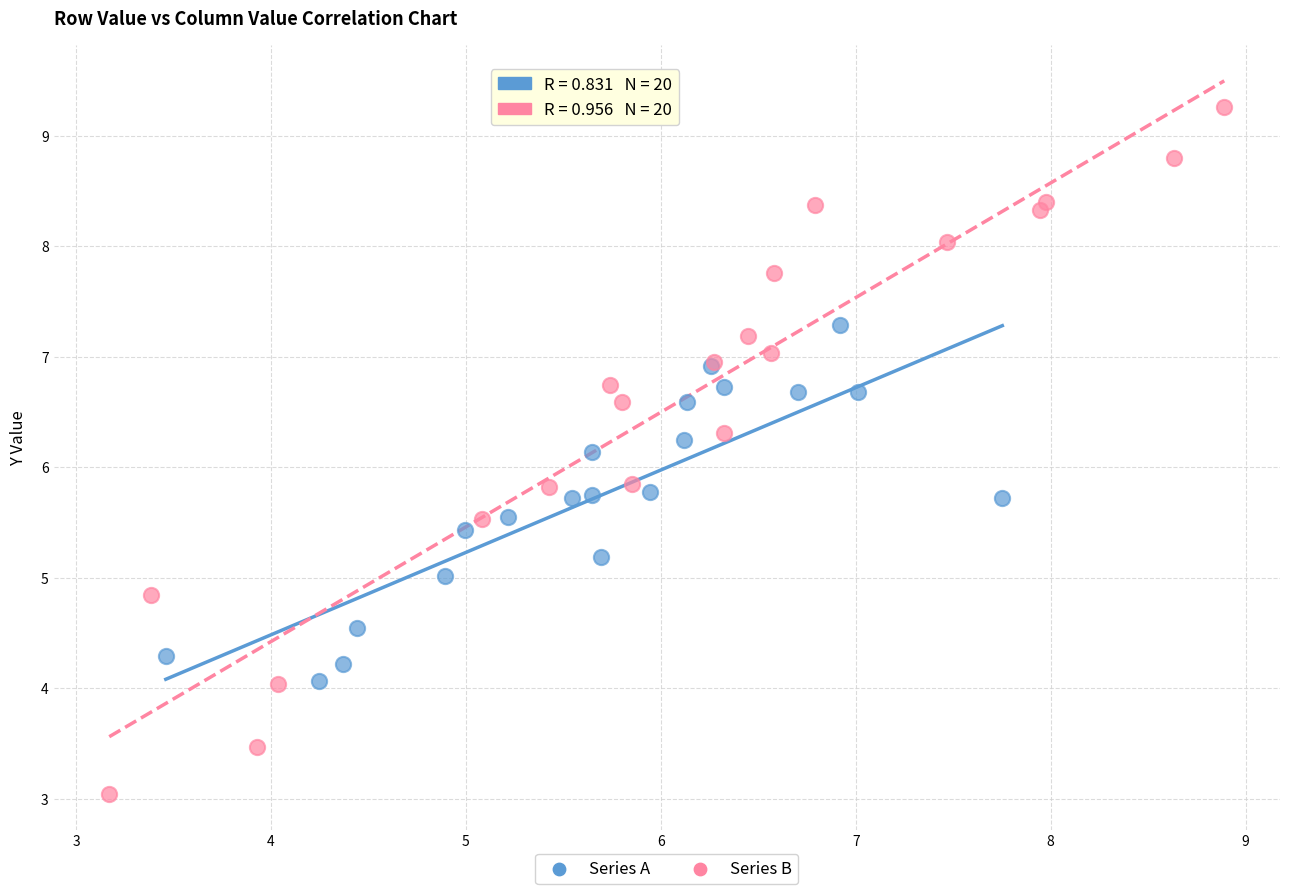

Which series reaches the maximum Y coordinate?

Series B